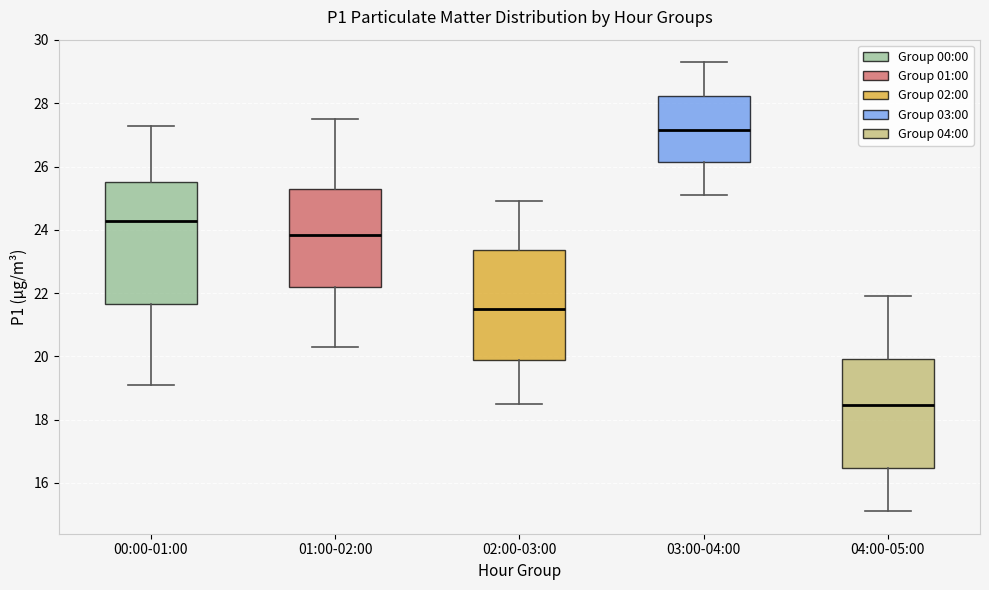

Reading left to right, transcribe this box plot: for each box, give where its median line is, the range the box spans, and where its two whiskers end, as read against the y-axis. The values are not printed on the chart, so give them approximately, as read against the axis.

00:00-01:00: median 24.2, box 21.6 to 25.6, whiskers 19.2 to 27.2
01:00-02:00: median 23.8, box 22.2 to 25.2, whiskers 20.4 to 27.6
02:00-03:00: median 21.6, box 19.8 to 23.4, whiskers 18.6 to 25.0
03:00-04:00: median 27.2, box 26.2 to 28.2, whiskers 25.2 to 29.4
04:00-05:00: median 18.4, box 16.4 to 20.0, whiskers 15.2 to 22.0